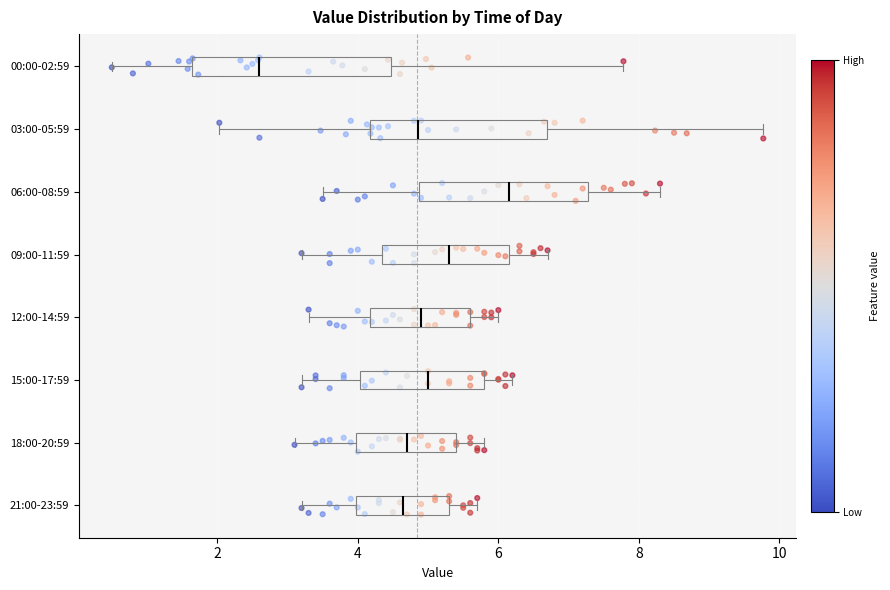

Reading bottom to top, transcribe this box plot: for each box, give where its median line is, the range the box spans, and where its two whiskers end, as read against the x-axis. The values are not printed on the chart, so give them approximately, as read against the axis.

21:00-23:59: median 4.6, box 4.0 to 5.4, whiskers 3.2 to 5.8
18:00-20:59: median 4.8, box 4.0 to 5.4, whiskers 3.2 to 5.8
15:00-17:59: median 5.0, box 4.0 to 5.8, whiskers 3.2 to 6.2
12:00-14:59: median 5.0, box 4.2 to 5.6, whiskers 3.4 to 6.0
09:00-11:59: median 5.4, box 4.4 to 6.2, whiskers 3.2 to 6.8
06:00-08:59: median 6.2, box 4.8 to 7.2, whiskers 3.6 to 8.4
03:00-05:59: median 4.8, box 4.2 to 6.6, whiskers 2.0 to 9.8
00:00-02:59: median 2.6, box 1.6 to 4.4, whiskers 0.6 to 7.8